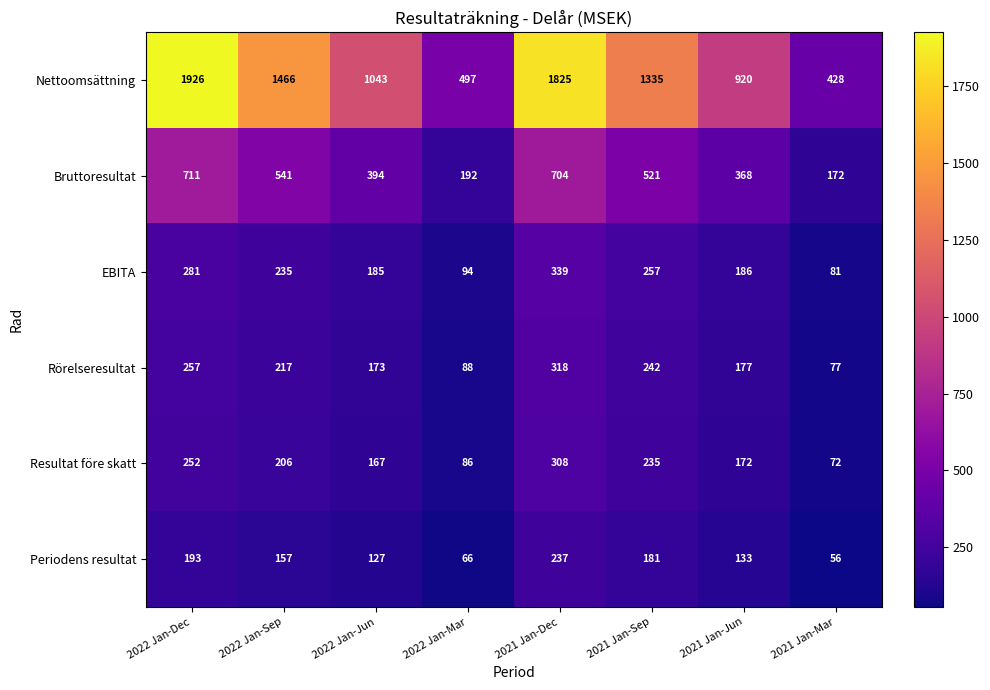

What is the maximum value for Rörelseresultat?

318